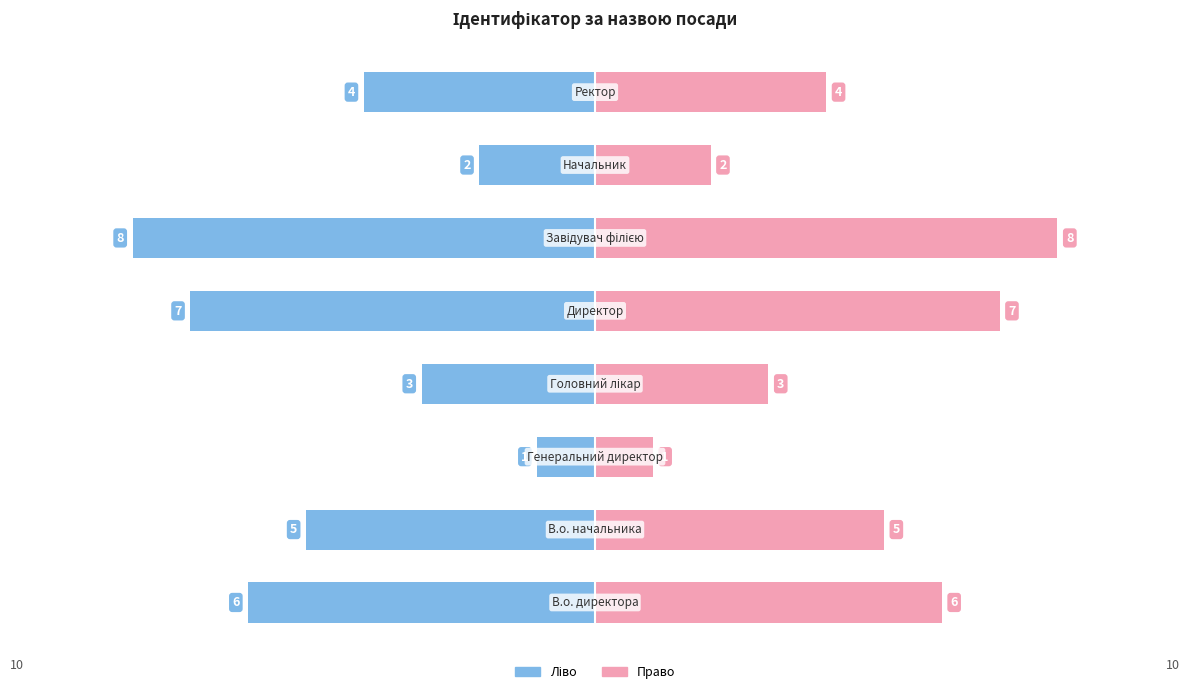

List the series in order of their overall mean, highest first.

Ідентифікатор (право), Ідентифікатор (ліво)